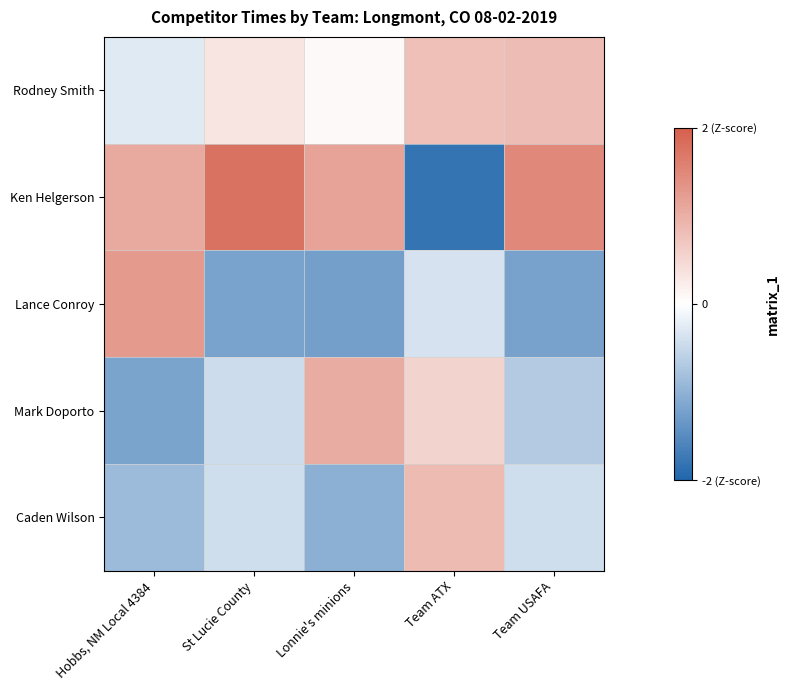

Reading right to left, transcribe all the data shown in this chart.

Rodney Smith: Team USAFA=0.8	Team ATX=0.8	Lonnie's minions=0.1	St Lucie County=0.3	Hobbs, NM Local 4384=-0.3
Ken Helgerson: Team USAFA=1.5	Team ATX=-1.8	Lonnie's minions=1.2	St Lucie County=1.8	Hobbs, NM Local 4384=1.1
Lance Conroy: Team USAFA=-1.2	Team ATX=-0.4	Lonnie's minions=-1.2	St Lucie County=-1.2	Hobbs, NM Local 4384=1.3
Mark Doporto: Team USAFA=-0.7	Team ATX=0.5	Lonnie's minions=1.0	St Lucie County=-0.4	Hobbs, NM Local 4384=-1.2
Caden Wilson: Team USAFA=-0.4	Team ATX=0.8	Lonnie's minions=-1.0	St Lucie County=-0.4	Hobbs, NM Local 4384=-0.9